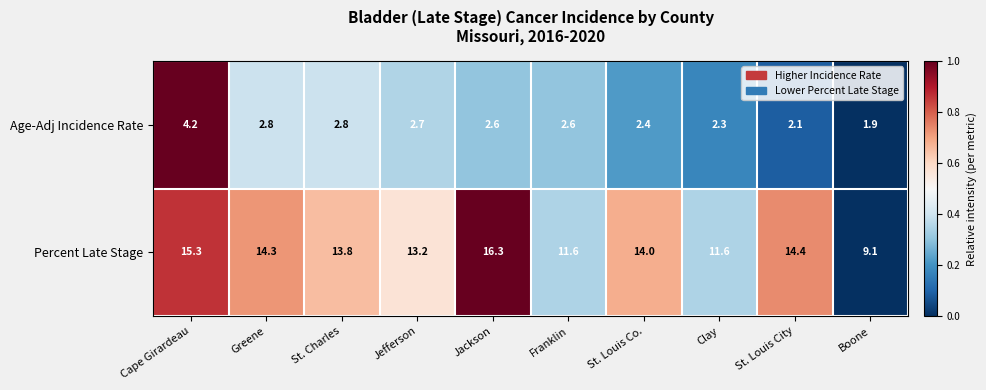

Is it true that Age-Adj Incidence Rate equals 4.0 at Greene?

False